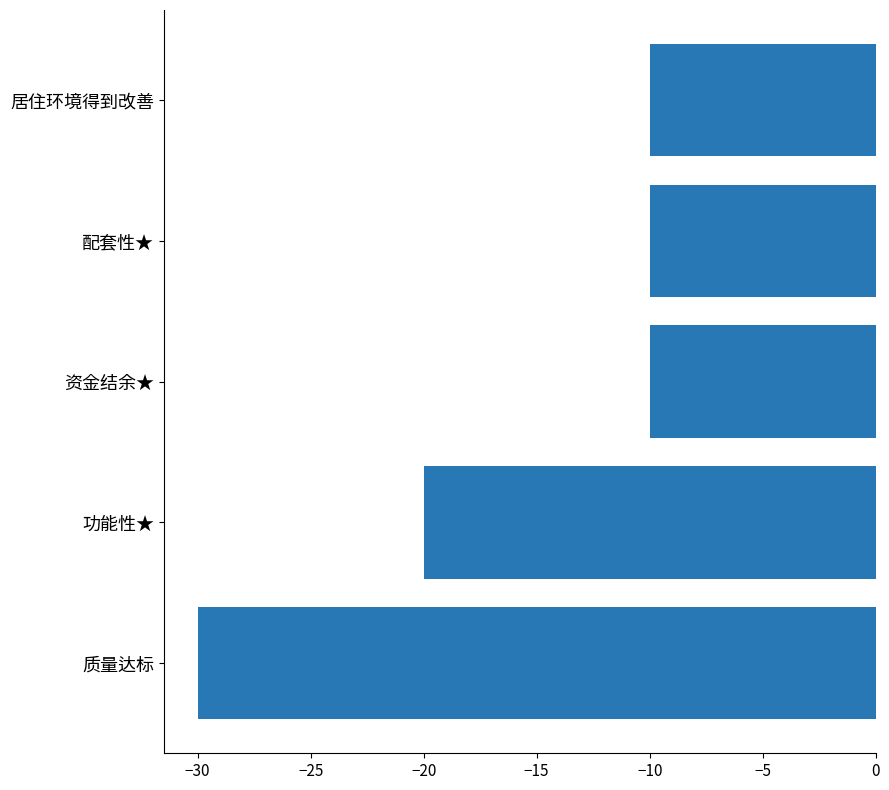

How many values are between -20 and -10?

4